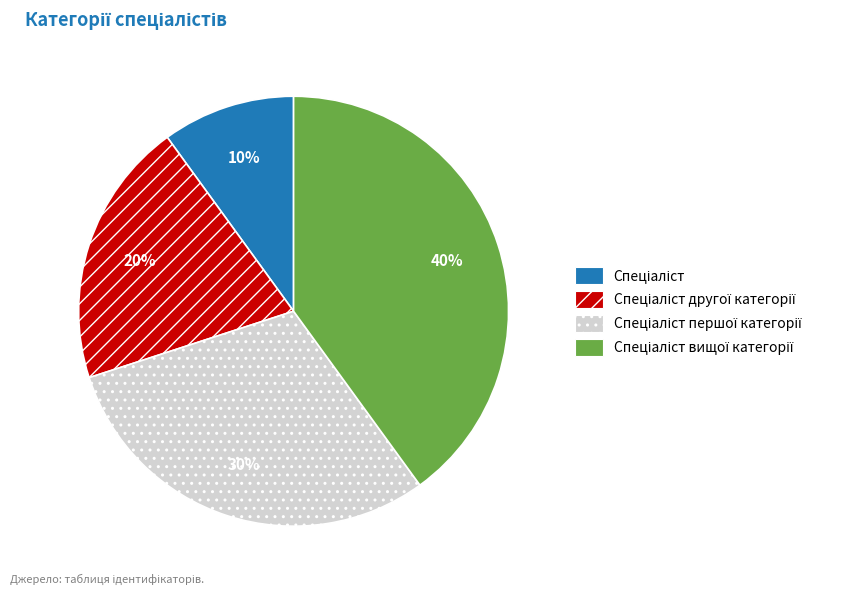

Is there a majority slice in this chart?

No